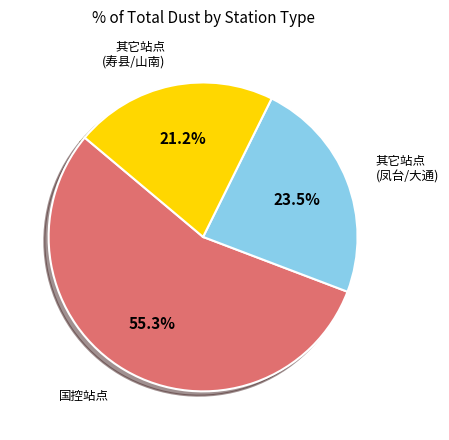

Count the number of slices in the pie.

3